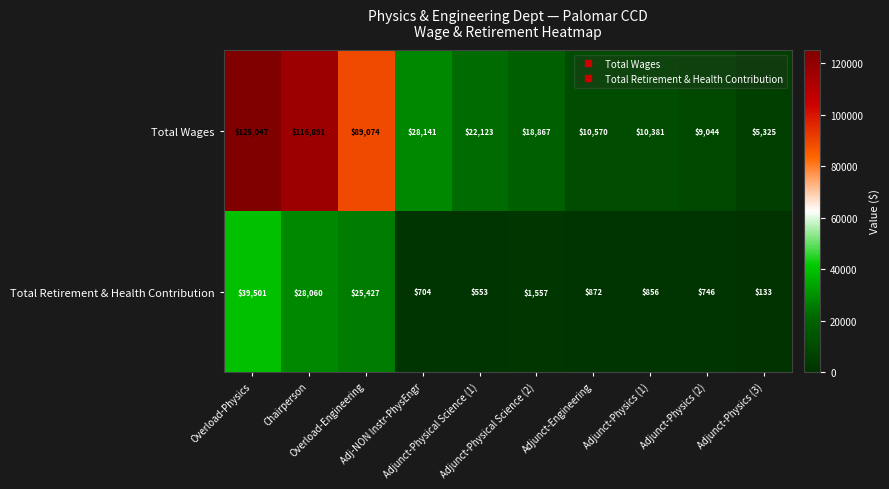

Which series has the largest total across all categories?

Total Wages